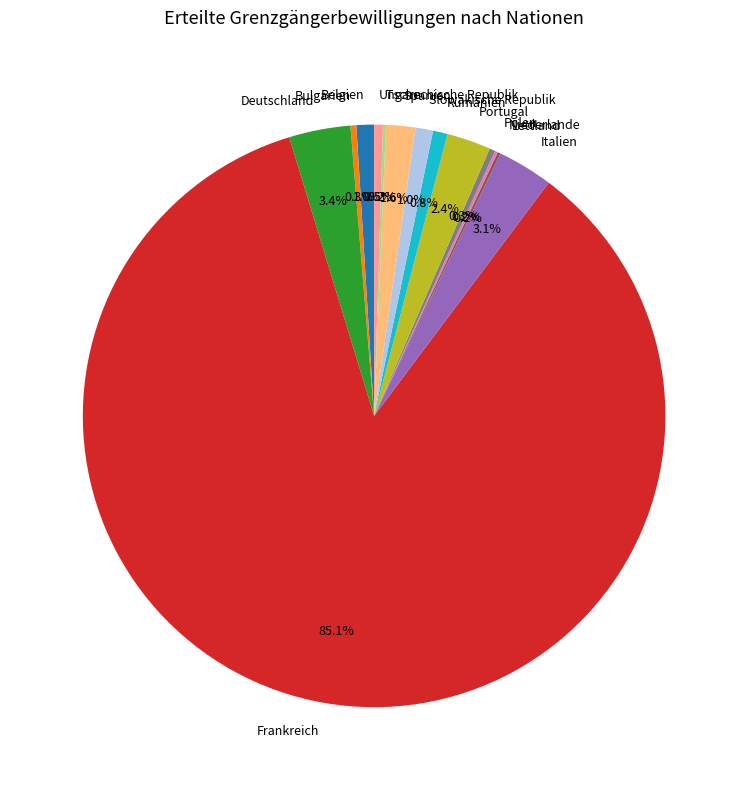

What is the total percentage of Portugal and Deutschland?

5.8%